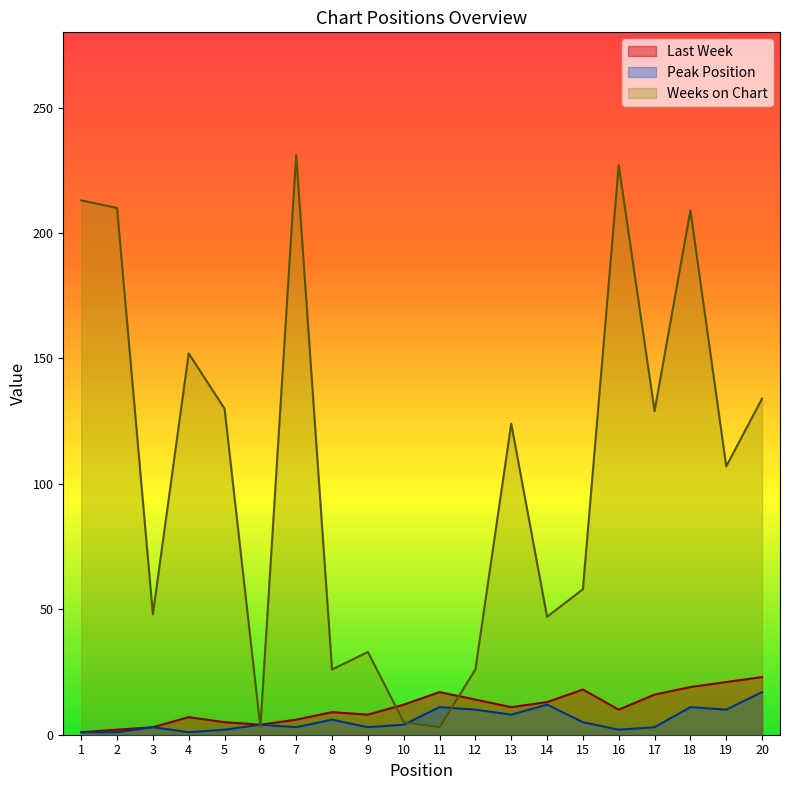

At which label does Last Week reach its peak?

20